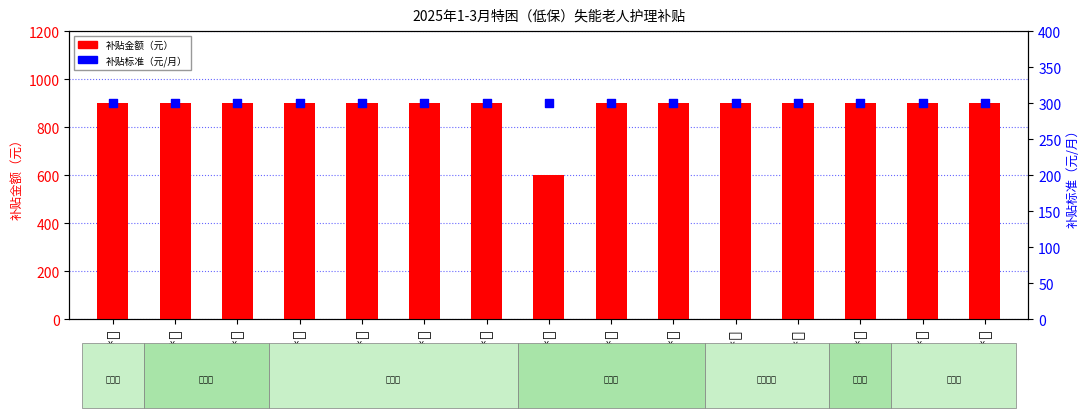

At how many categories does at least one series exceed 541?

15